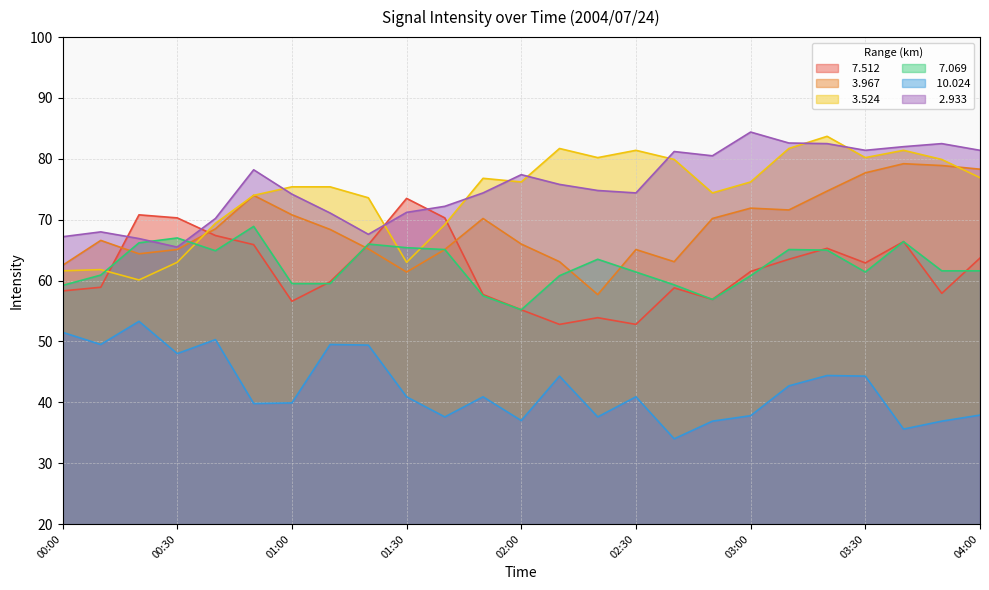

What is the sum of all   3.967 values?

1719.7